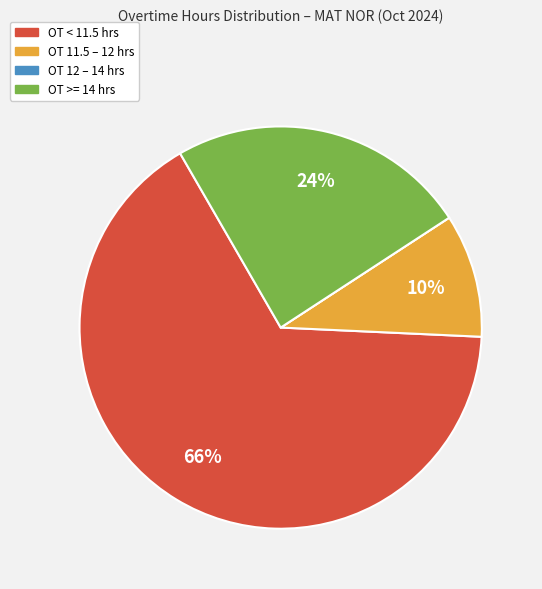

To the nearest percent, what is the average slice percentage?

25%